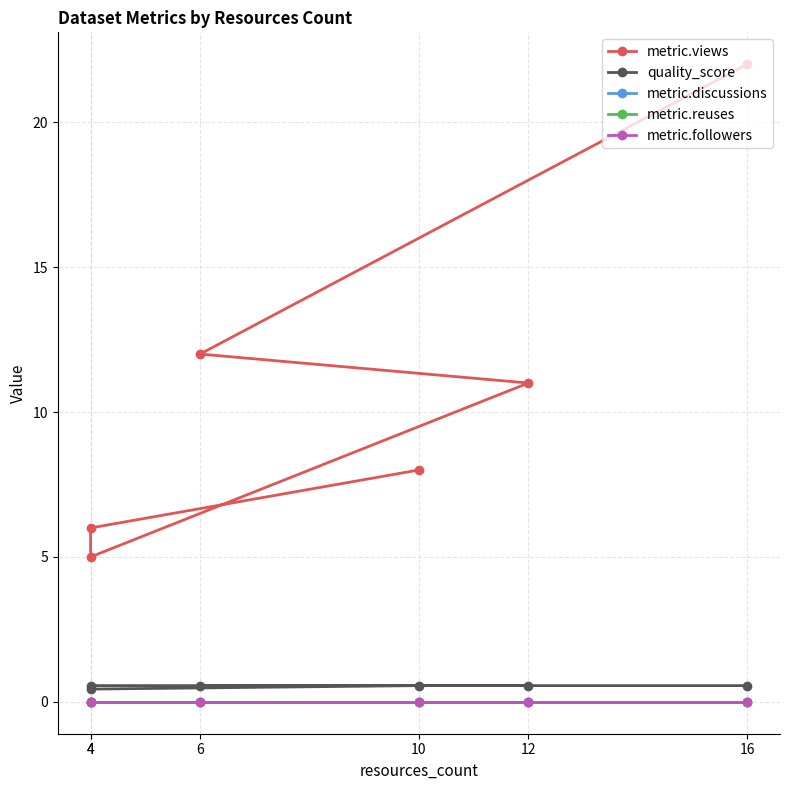

Reading right to left, transcribe all the data shown in this chart.

metric.views: 16=22.0	6=12.0	12=11.0	4=5.0	4=6.0	10=8.0
quality_score: 16=0.6	6=0.6	12=0.6	4=0.6	4=0.4	10=0.6
metric.discussions: 16=0.0	6=0.0	12=0.0	4=0.0	4=0.0	10=0.0
metric.reuses: 16=0.0	6=0.0	12=0.0	4=0.0	4=0.0	10=0.0
metric.followers: 16=0.0	6=0.0	12=0.0	4=0.0	4=0.0	10=0.0